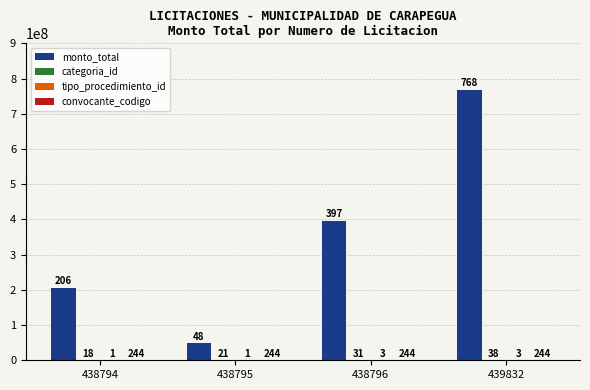

At which category does the chart reach its peak across all series?

439832